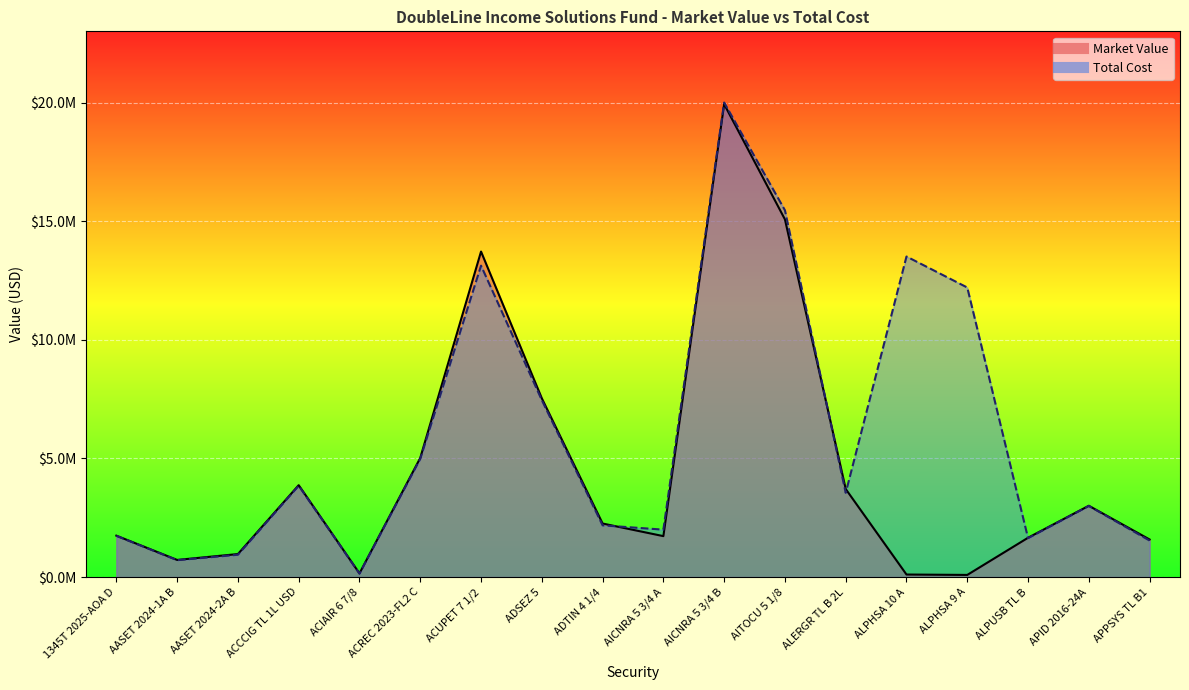

Rank the series at ACCCIG TL 1L USD from lowest to highest value.

Total Cost, Market Value